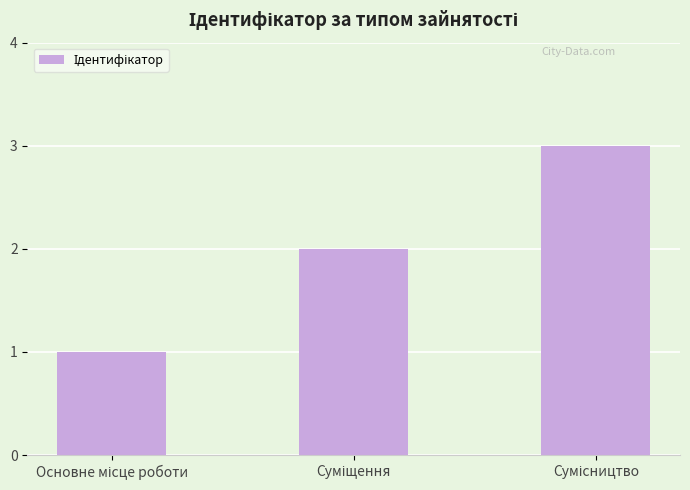

What is the sum of all values?

6